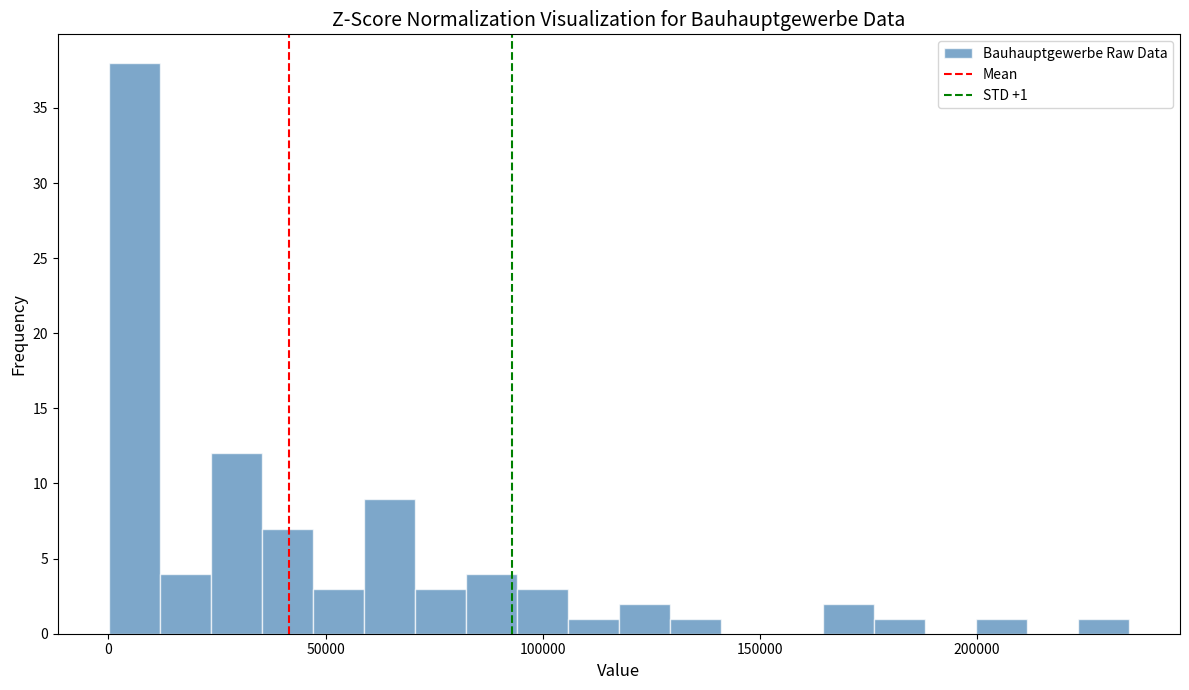

Around what value on the x-axis is the tallest bar? Give the approximate position of its centre, as read against the axis.

5000